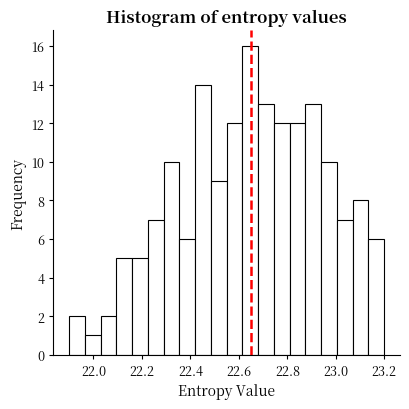

Around what value on the x-axis is the tallest bar? Give the approximate position of its centre, as read against the axis.

22.64